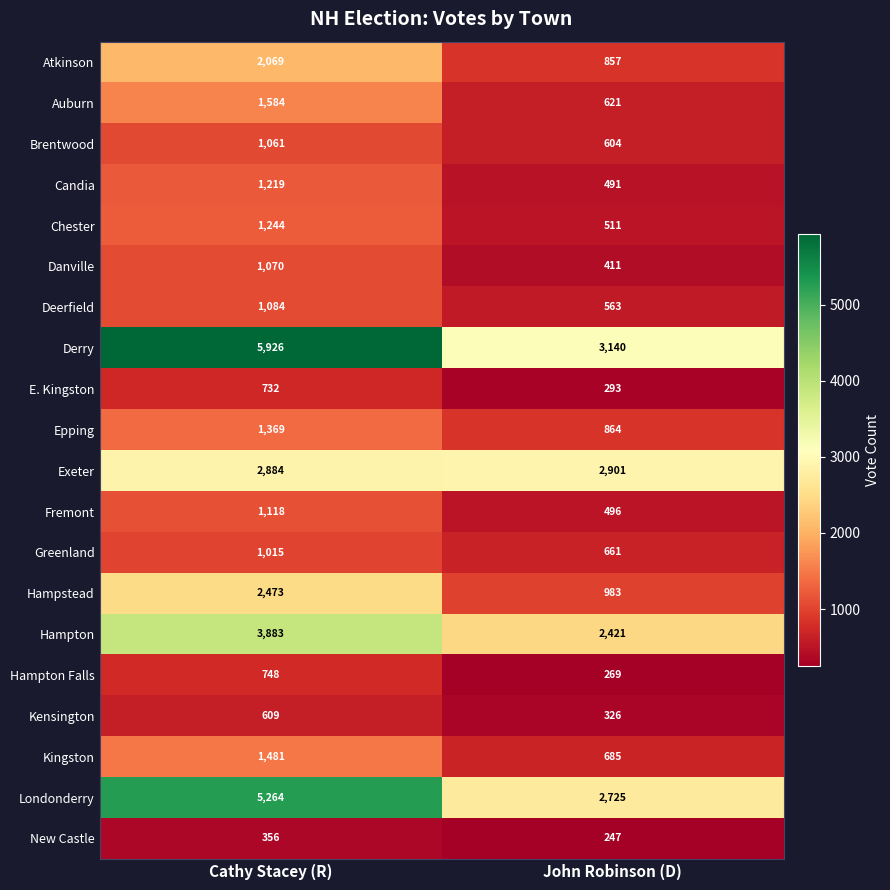

Which label corresponds to the smallest value in the chart?

John Robinson (D)